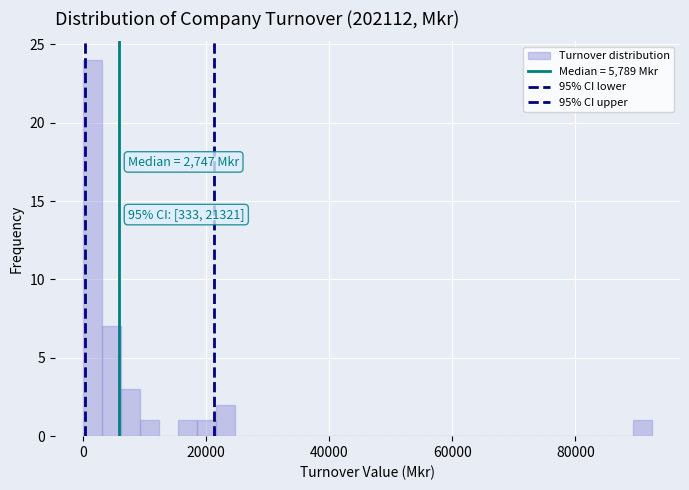

Read against the x-axis, roughly where is the centre of the tallest bar?

2000